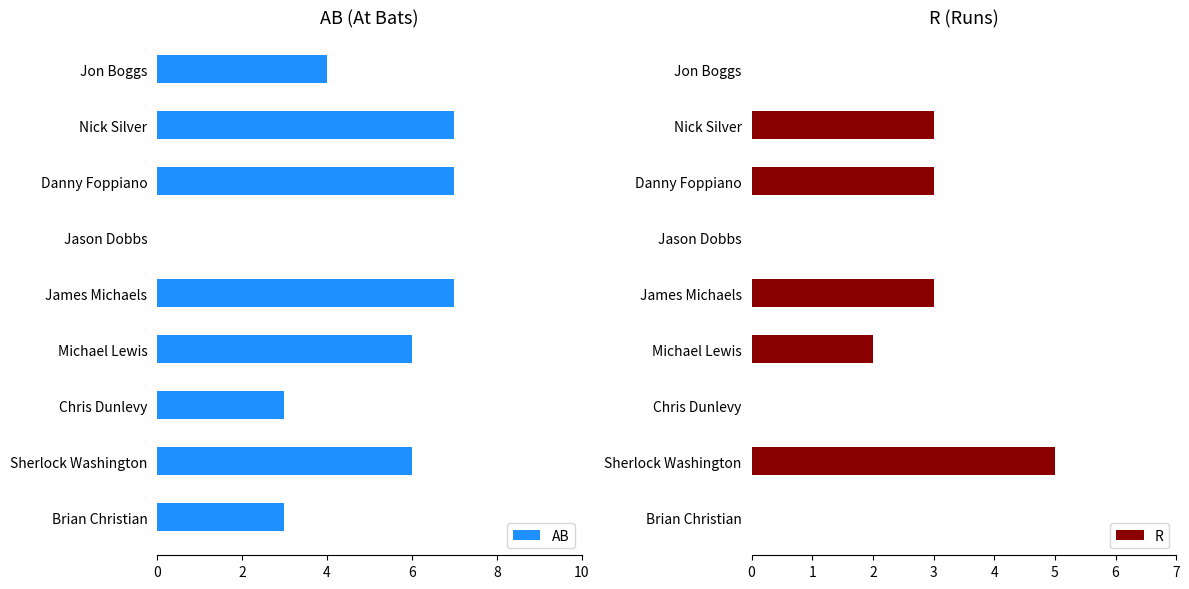

How many bars are there in total?

18